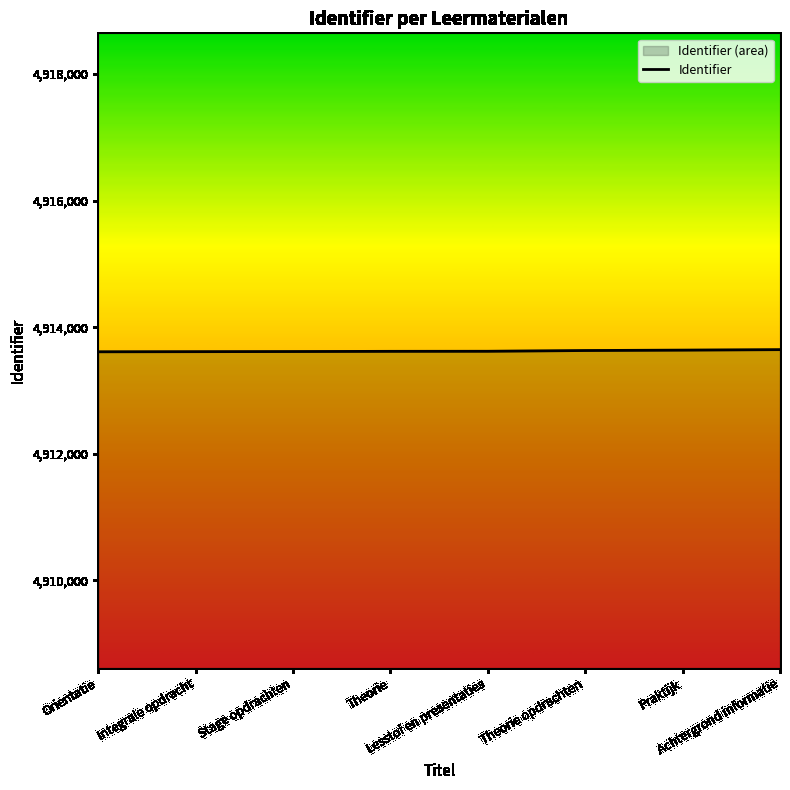

Where does the data first go above 4913619?

Theorie opdrachten